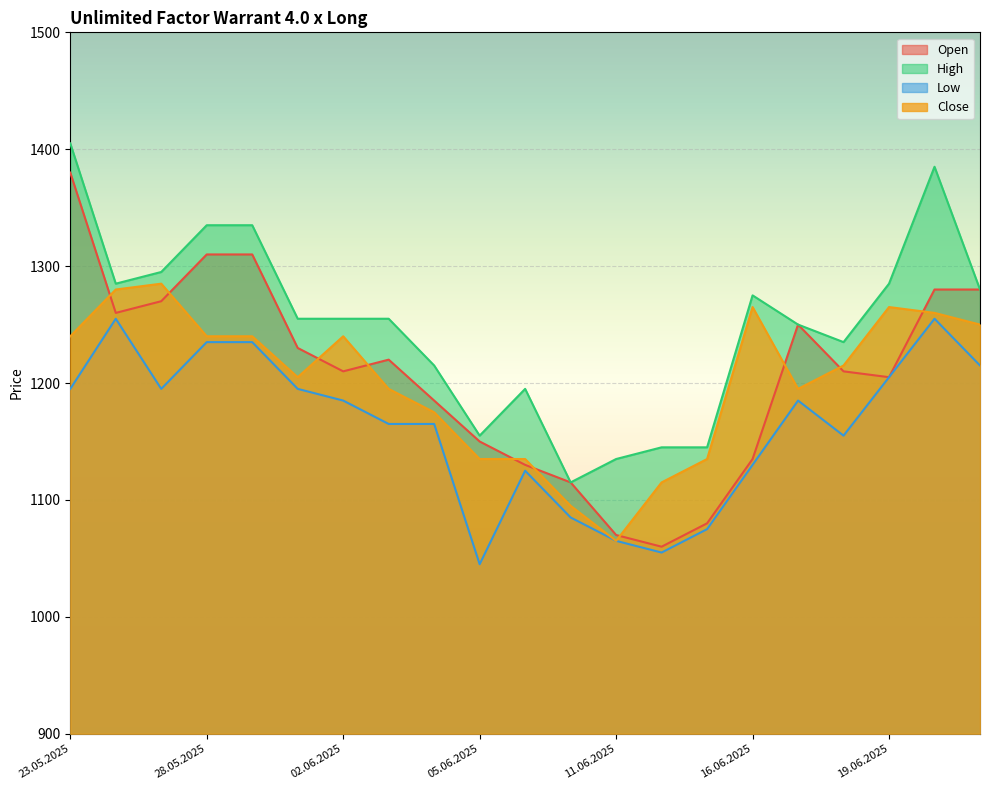

True or false: Open and Close intersect in this chart.

True